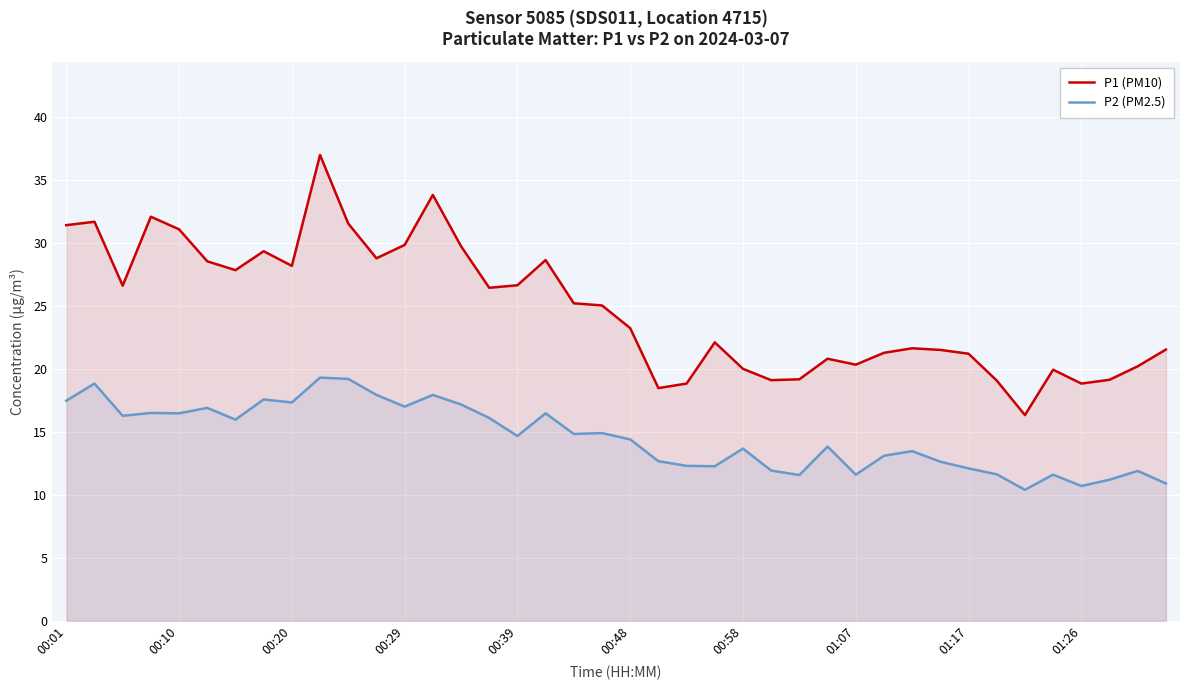

Which category has the lowest value in the P1 (PM10) series?

34